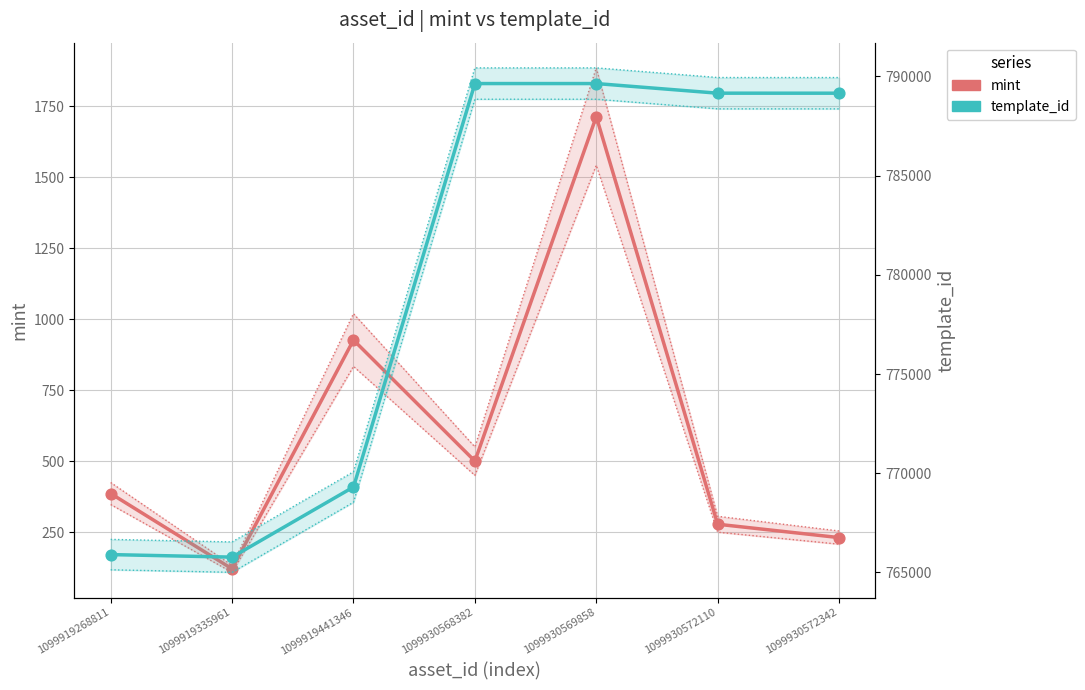

At which category is the sum across all series the highest?

1099930569858